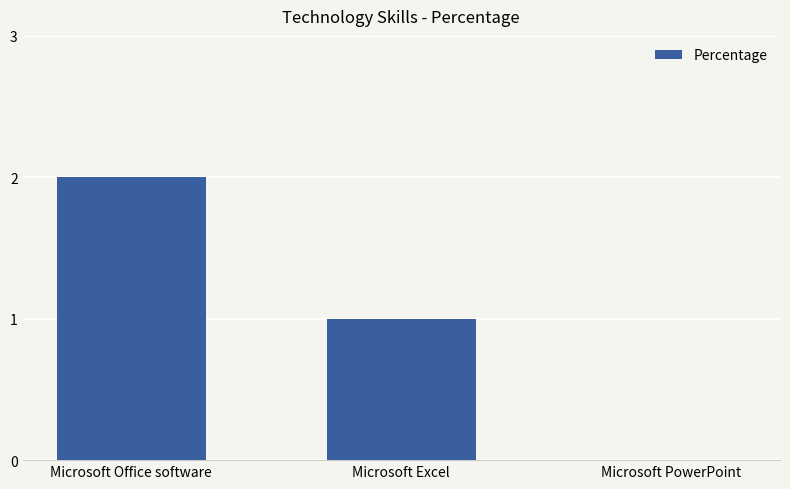

Count the number of data series in this chart.

1